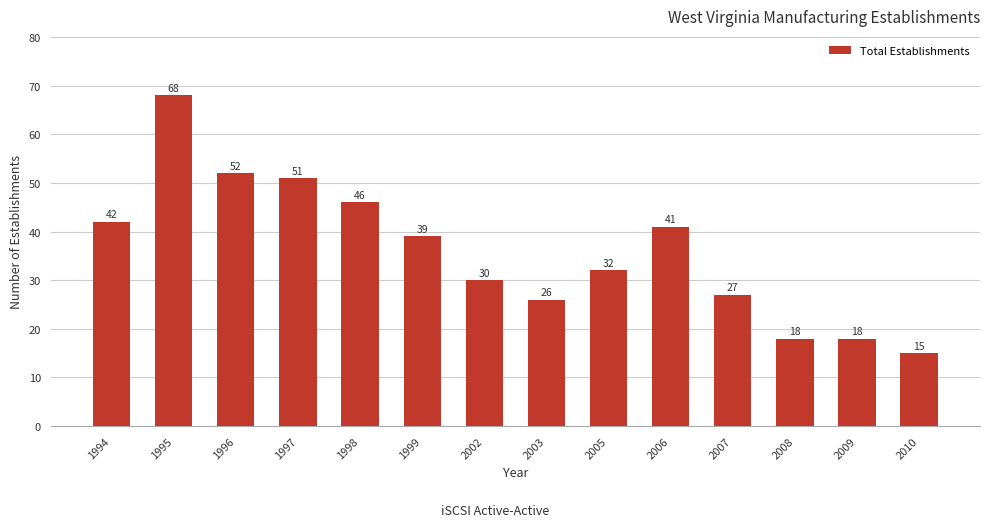

What is the difference between the maximum and minimum values?

53